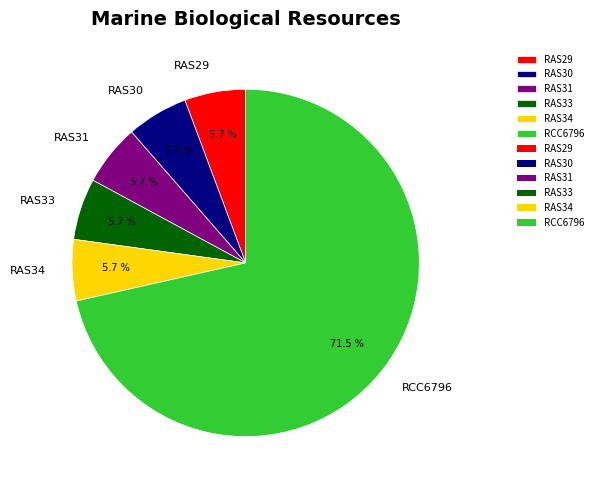

Does RCC6796 account for over 50% of the chart?

Yes